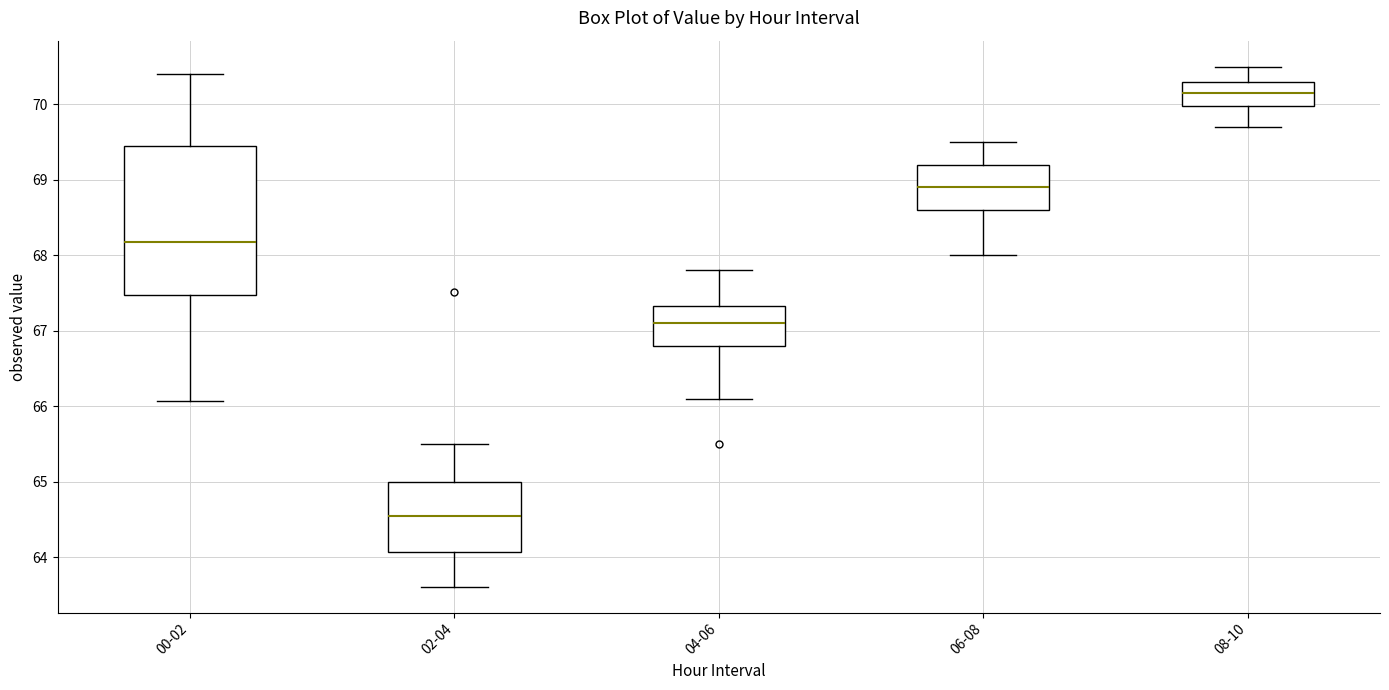

Where does the lower whisker of the box for 00-02 end on the y-axis? The values are not printed on the chart, so give them approximately, as read against the axis.

66.1